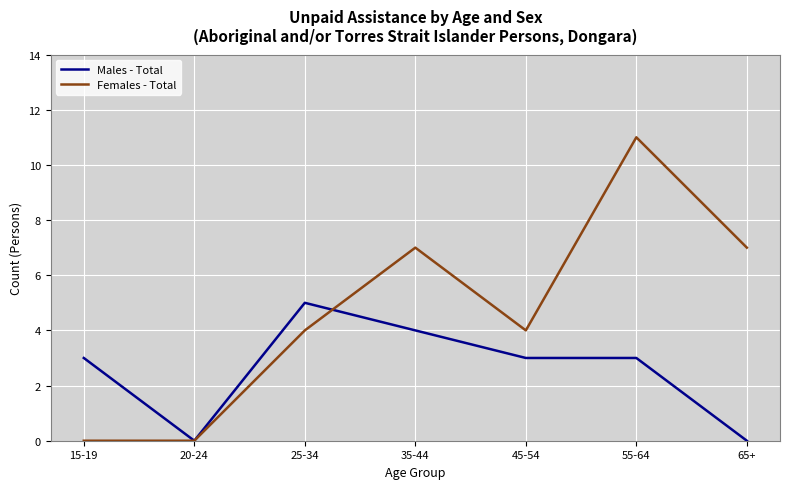

What are all the series names shown in the legend?

Males - Total, Females - Total